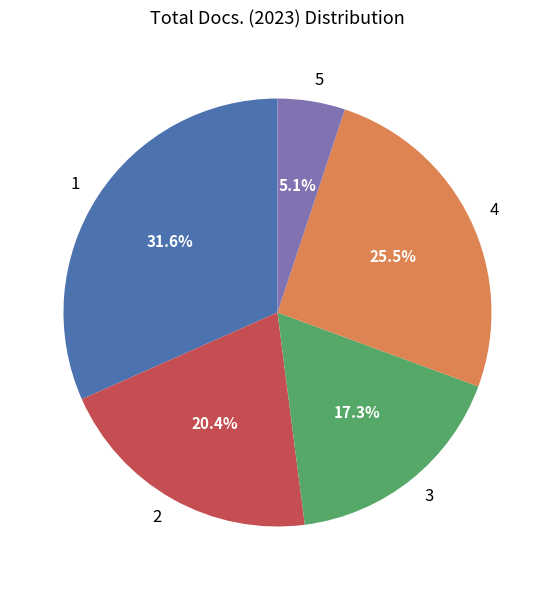

What percentage do 5 and 4 together represent?

30.6%